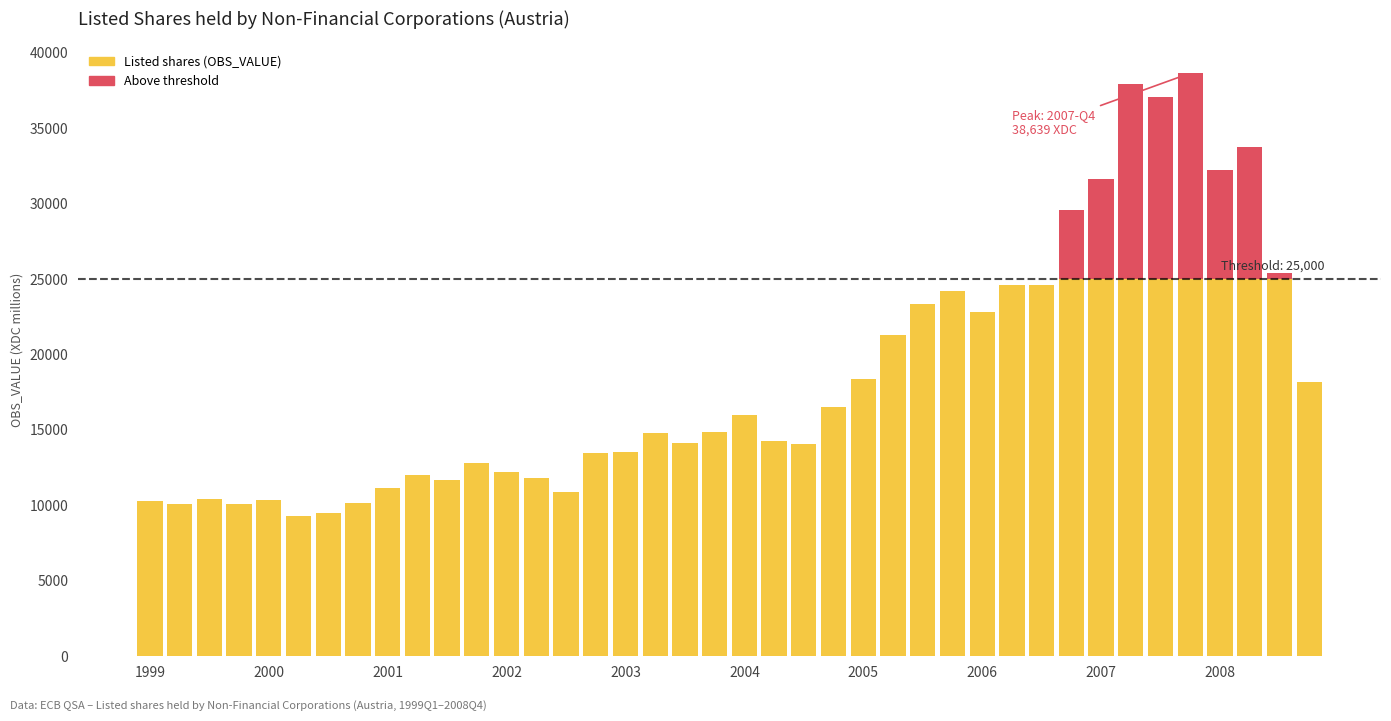

What is the difference between the Listed shares (OBS_VALUE) values at 31 and 33?

8307